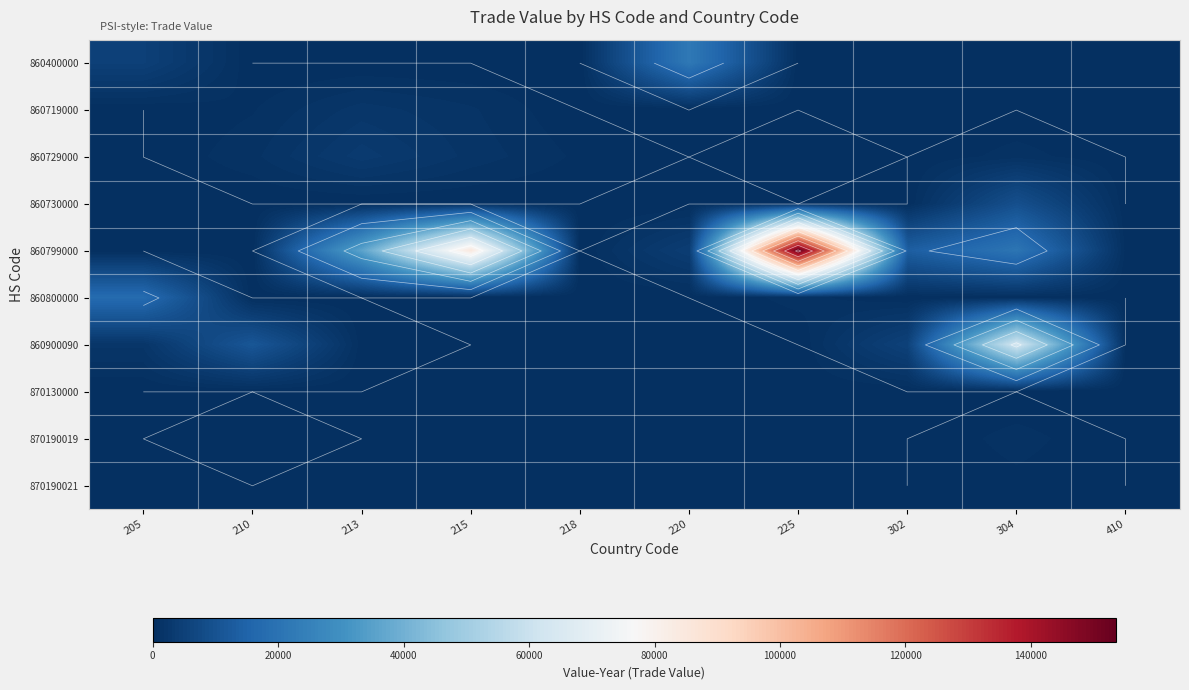

At which category is the sum across all series the highest?

225